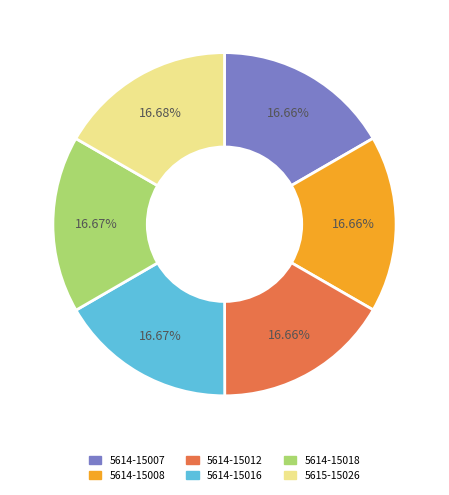

Approximately how many times larger is the value at 5614-15007 compared to 5615-15026?

1.0